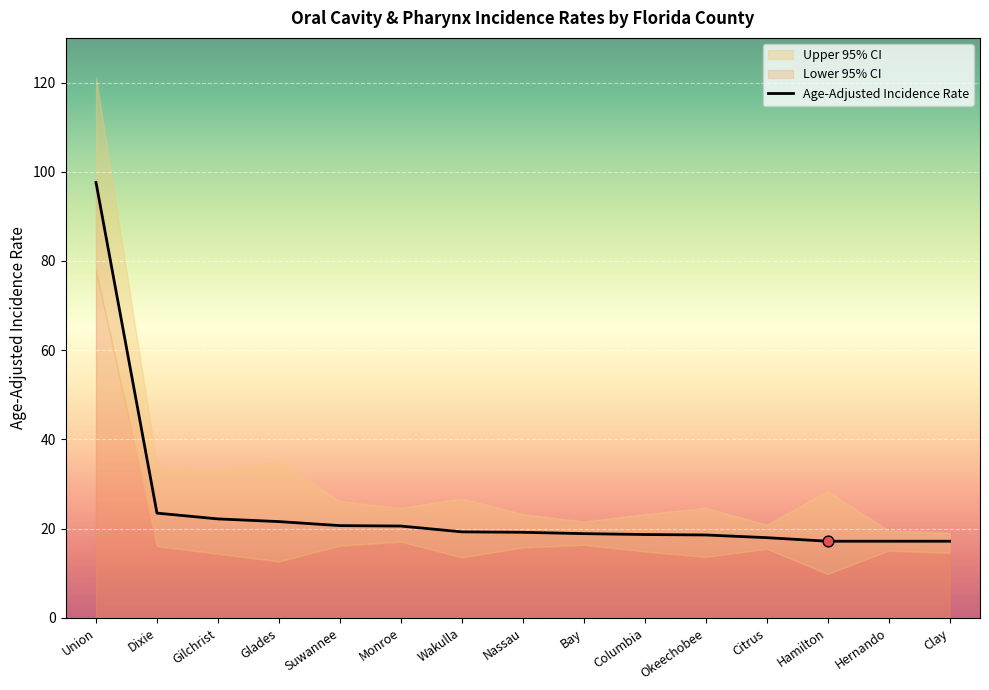

What are all the series names shown in the legend?

Age-Adjusted Incidence Rate, Lower 95% CI, Upper 95% CI